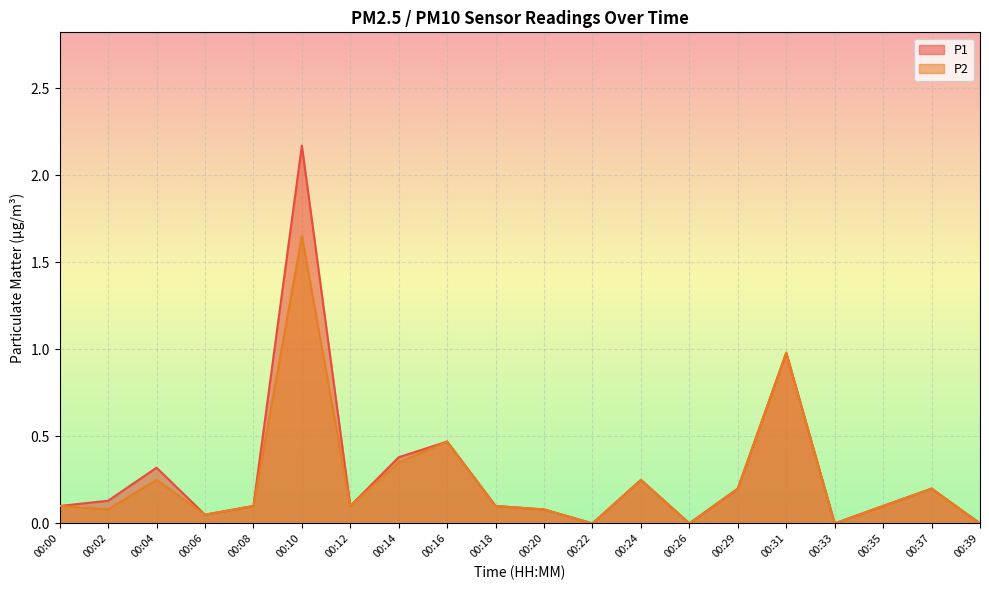

Which series has the widest spread of values?

P1